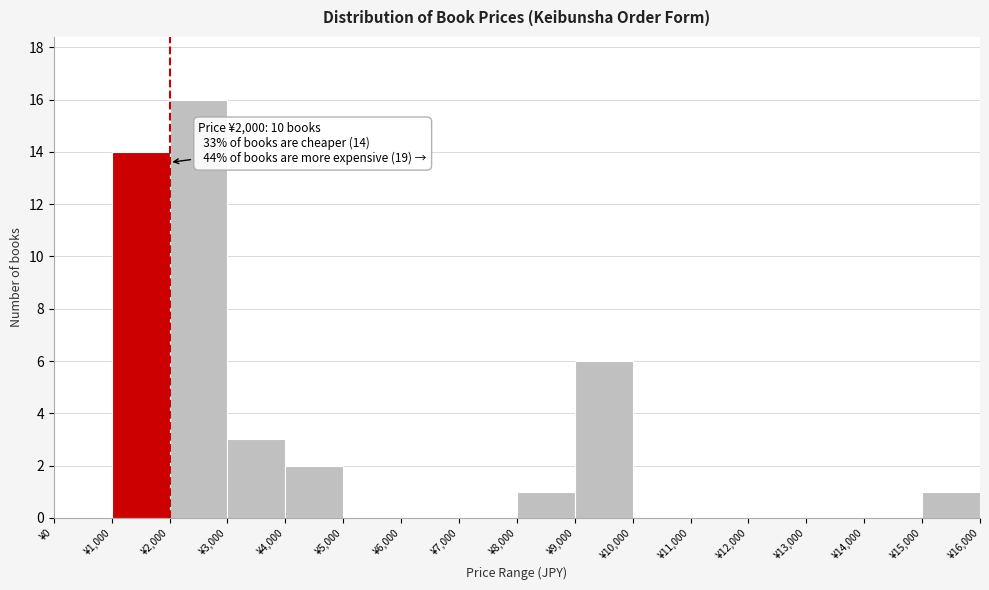

Over which range of the x-axis is the bar tallest?

2000 to 3000